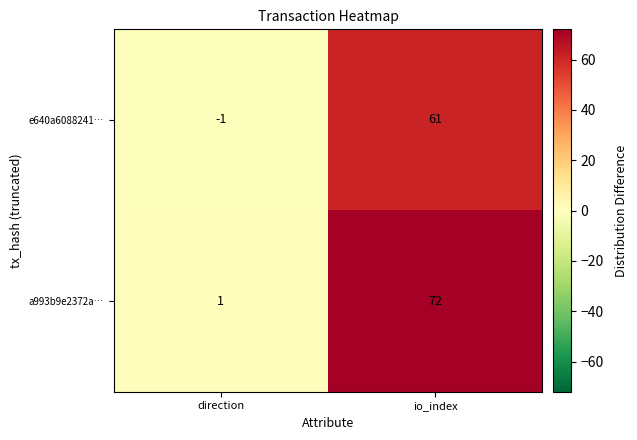

Which series has the widest spread of values?

a993b9e2372a…